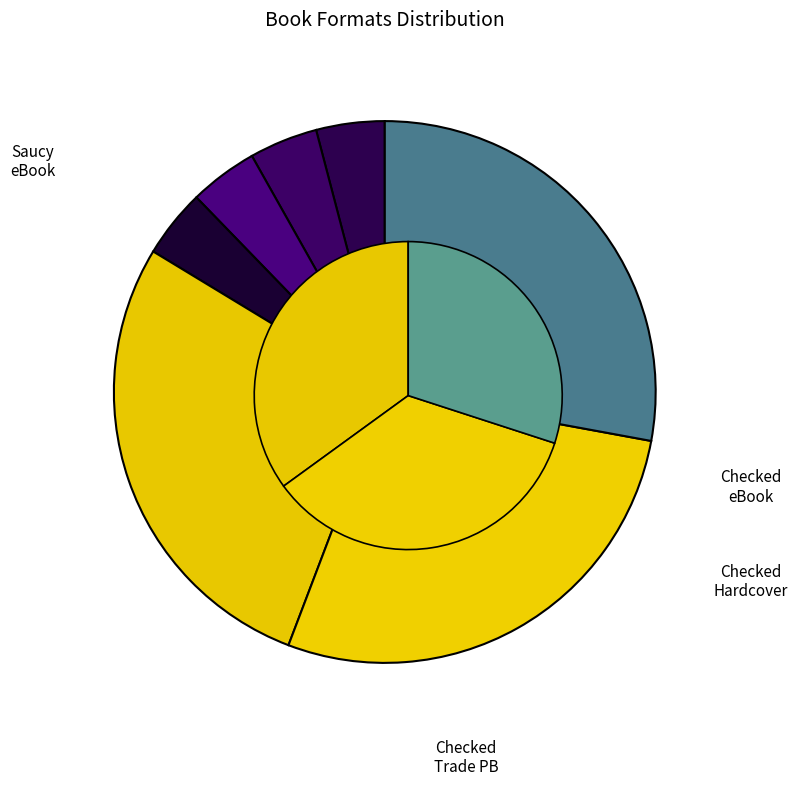

Is Trade Paperback (Saucy) the majority of the pie?

No